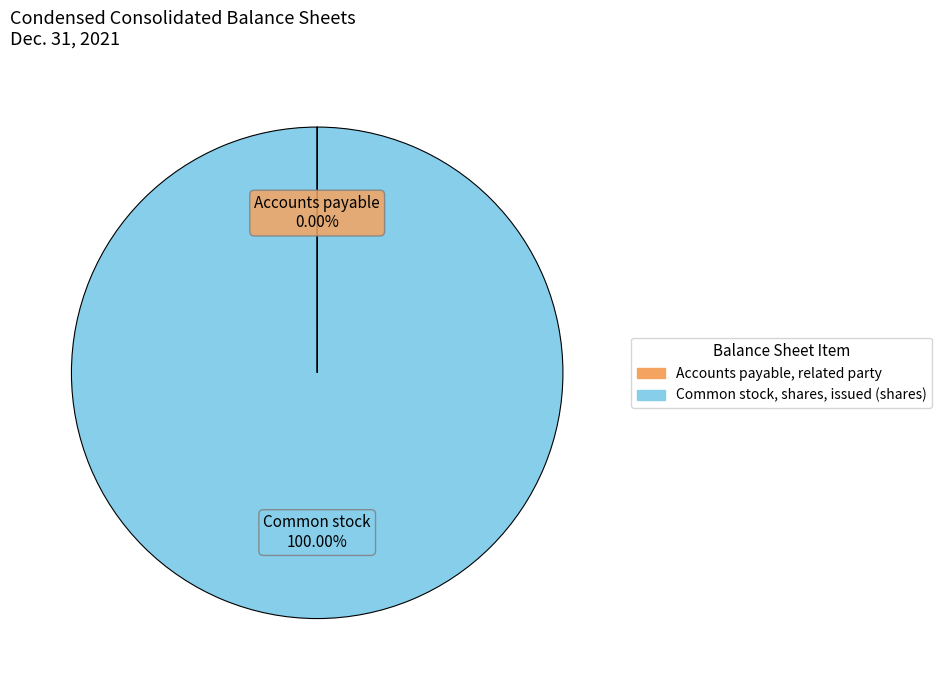

Is there any slice that represents more than half of the pie?

Yes